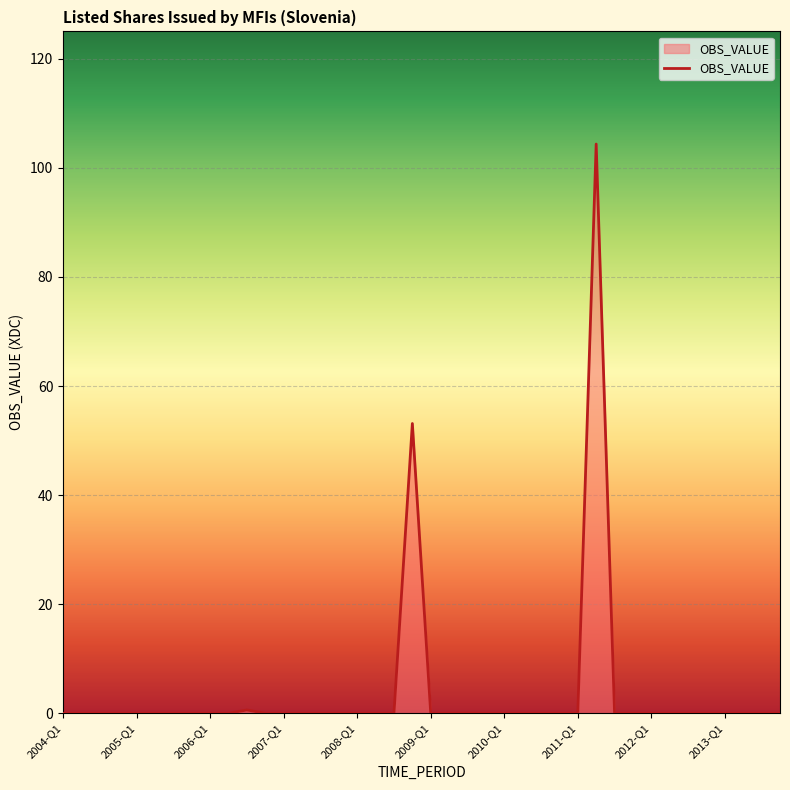

What is the average value?

4.0